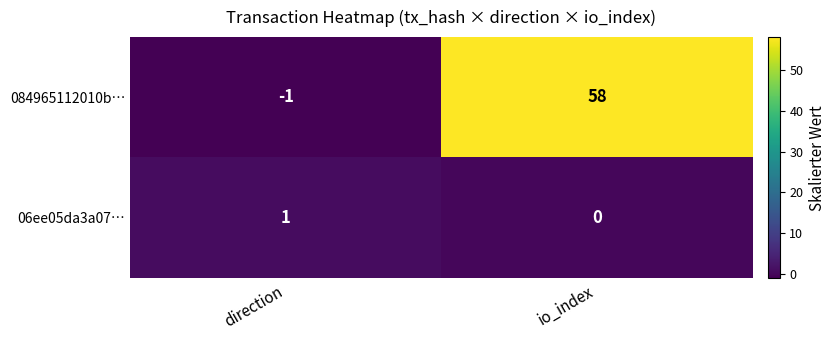

Where is 084965112010b… nearest to the value 28?

direction